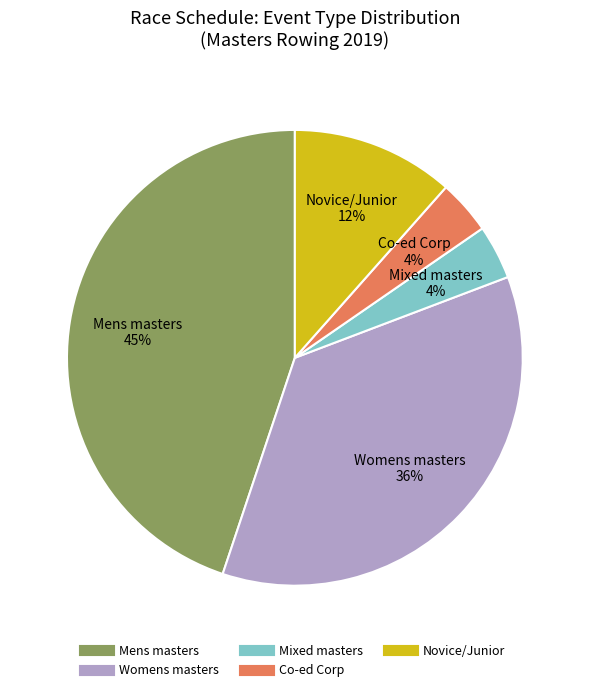

To the nearest percent, what is the average slice percentage?

20%